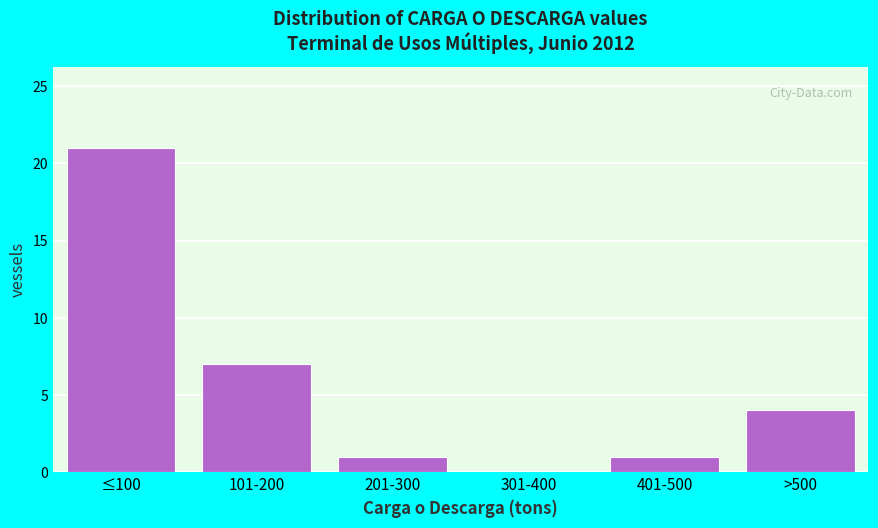

Reading right to left, transcribe all the data shown in this chart.

>500=4	401-500=1	301-400=0	201-300=1	101-200=7	≤100=21